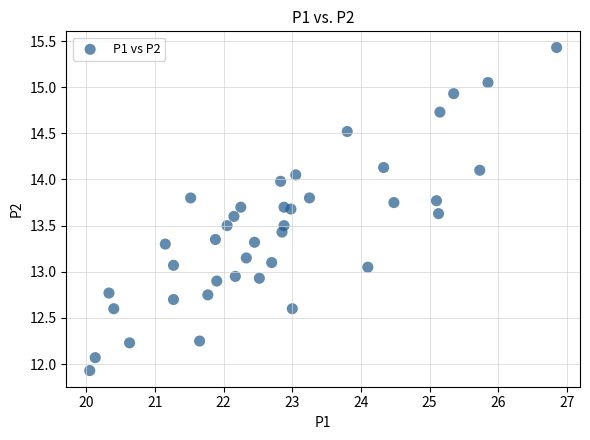

What is the range of Y values (max minus min)?

3.5